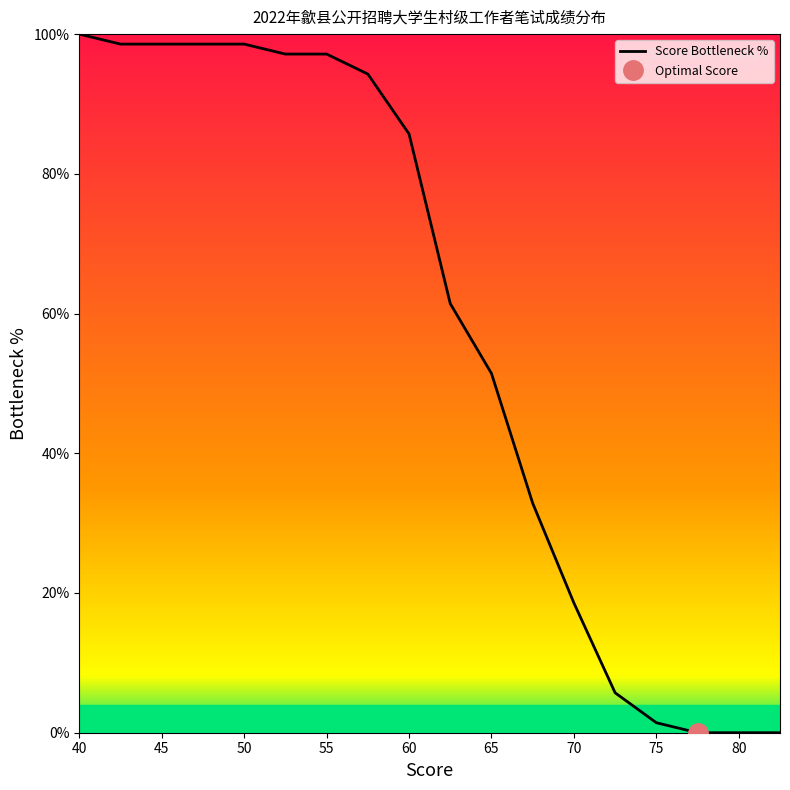

True or false: the data has more than 0 interior local peaks.

False